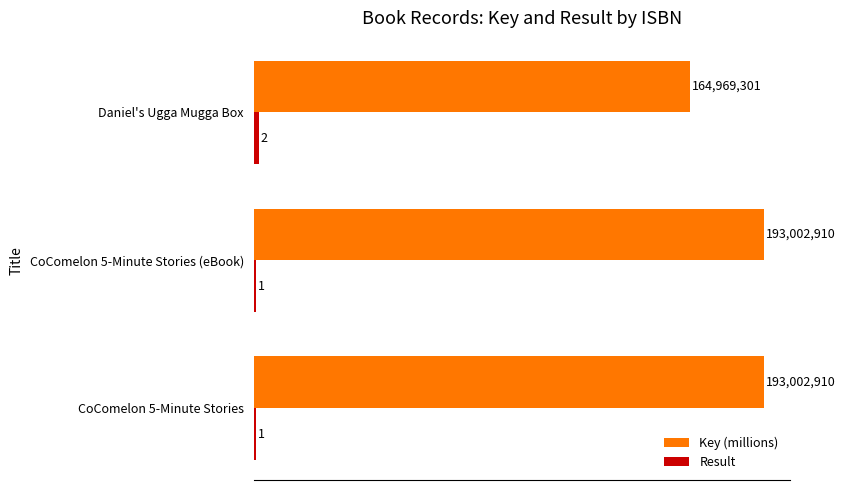

The value of Key (millions) at CoComelon 5-Minute Stories (eBook) is 341.3. True or false?

False